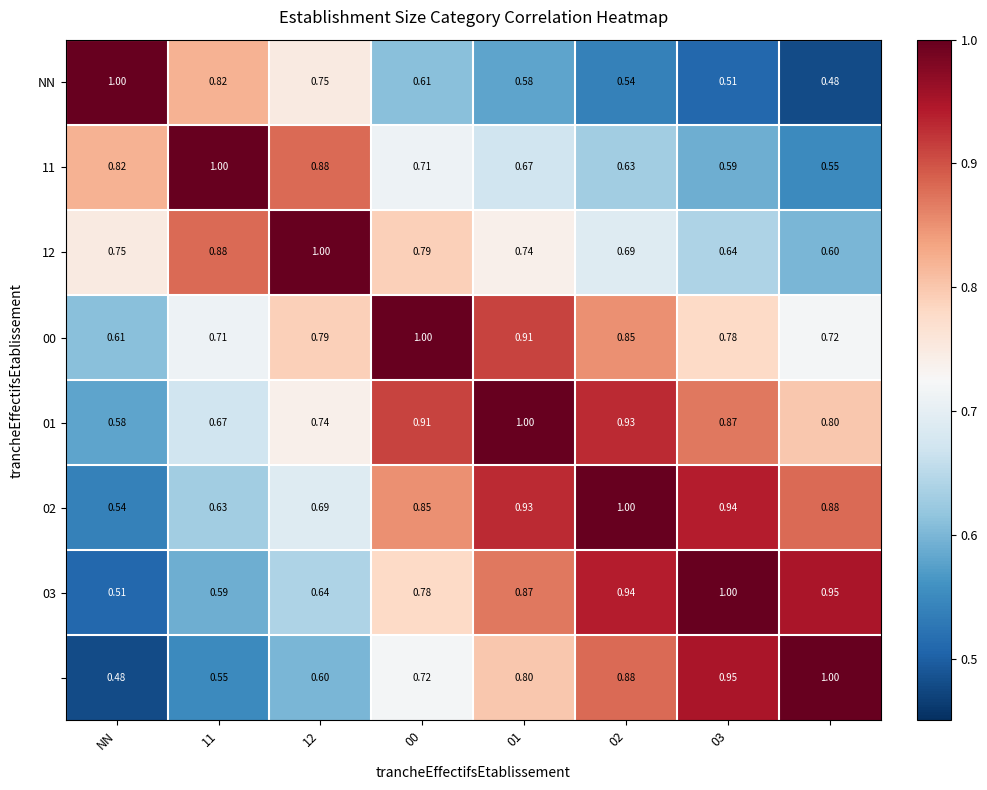

Is the value of 11 at NN greater than the value of 12 at 11?

No